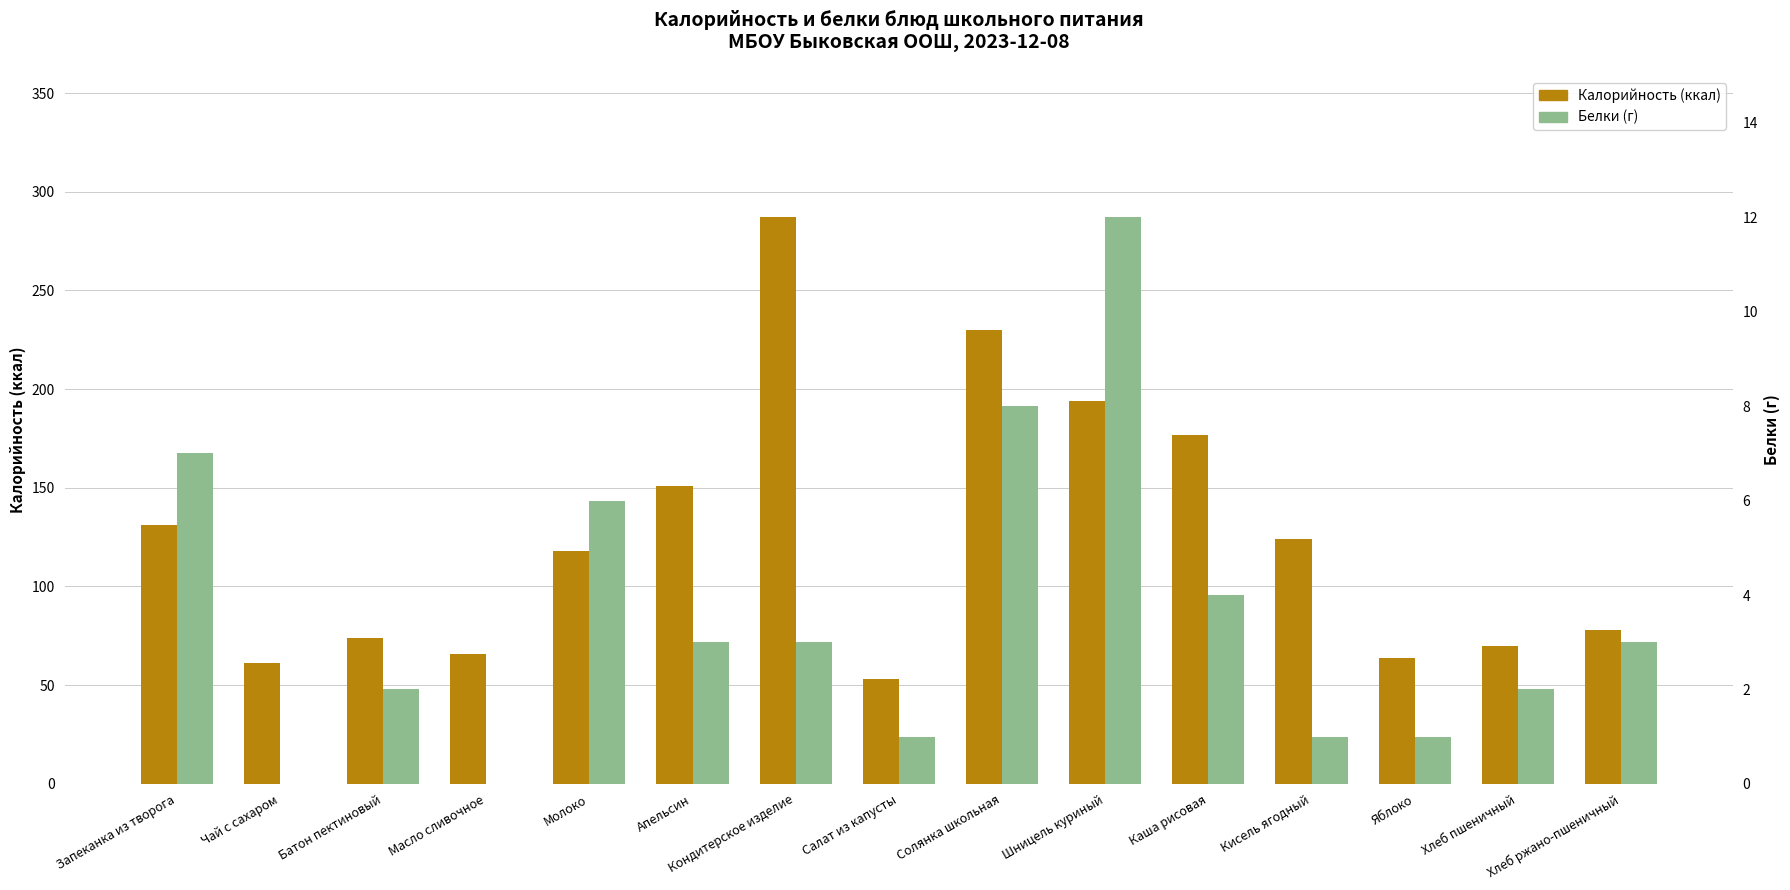

What is the difference between the second highest and minimum values in the Калорийность (ккал) series?

177.0